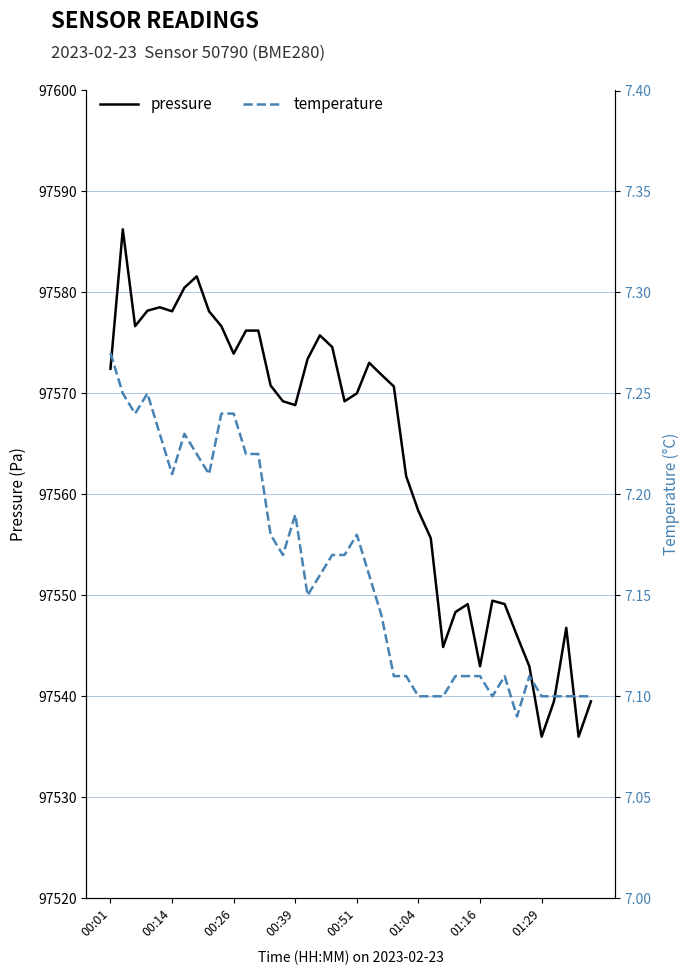

At how many categories does at least one series exceed 16034?

40